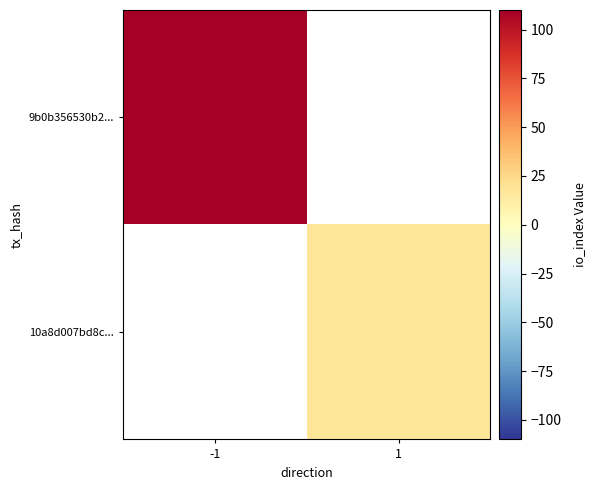

How many distinct data groups are displayed?

2